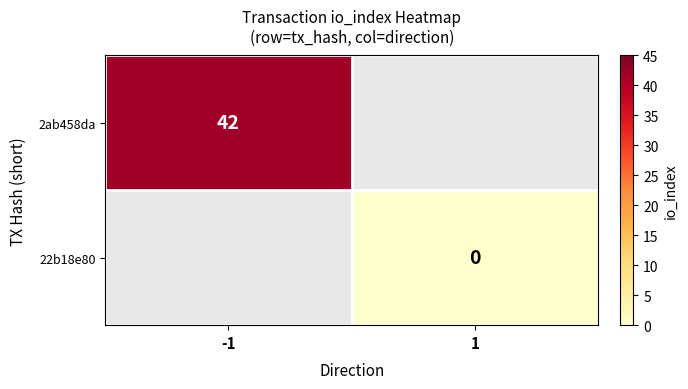

Is it true that 2ab458da equals 12 at -1?

False